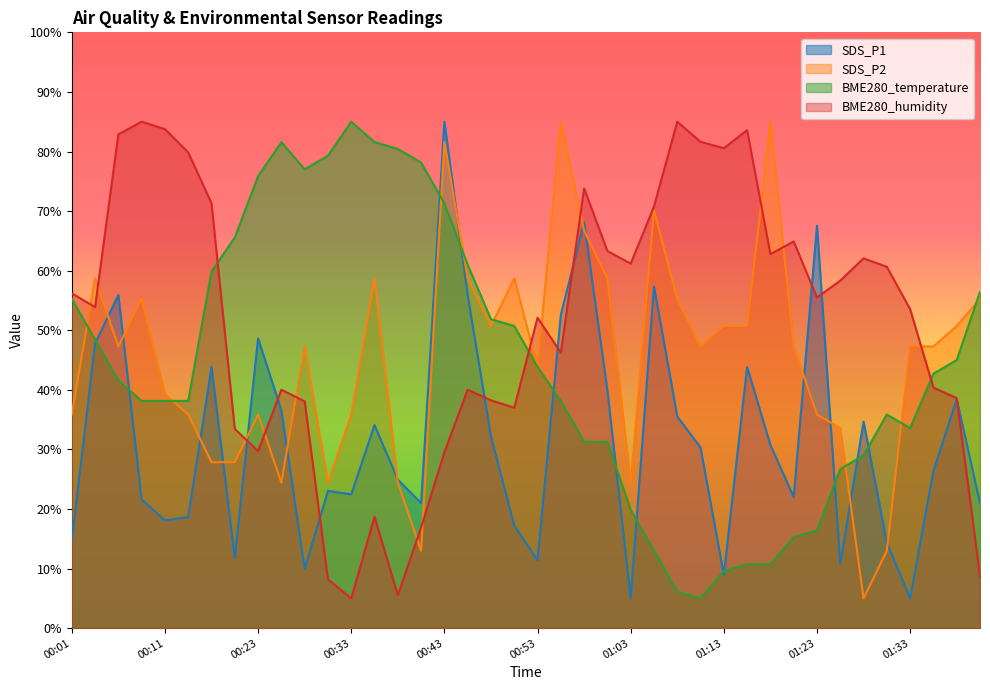

Where is the first local minimum for SDS_P2?

00:06